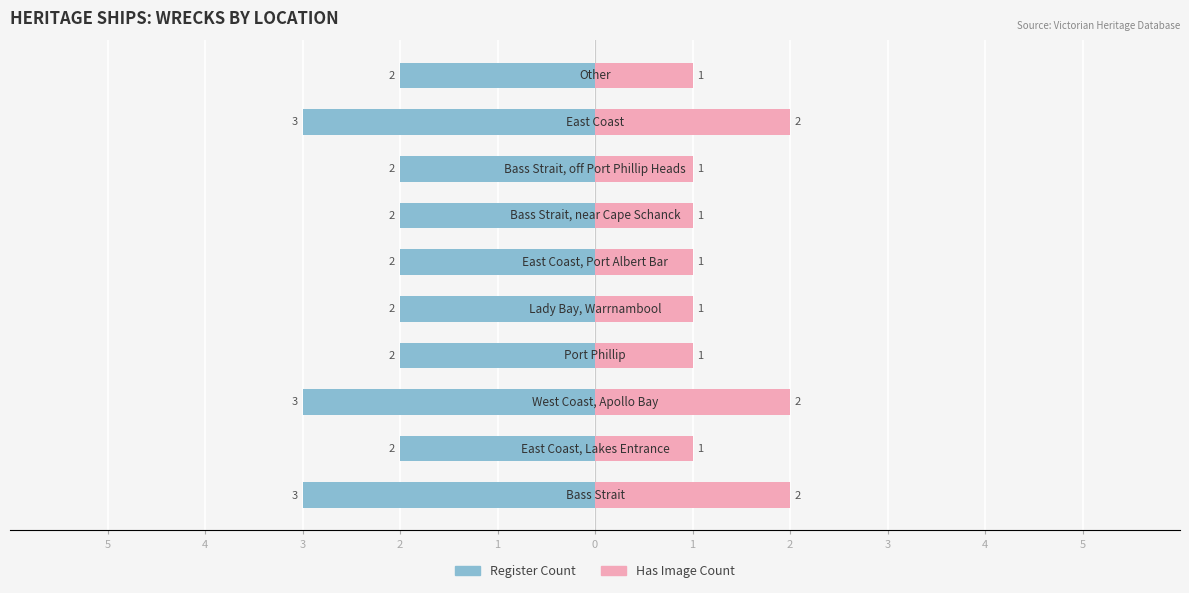

How many bars are there in total?

20